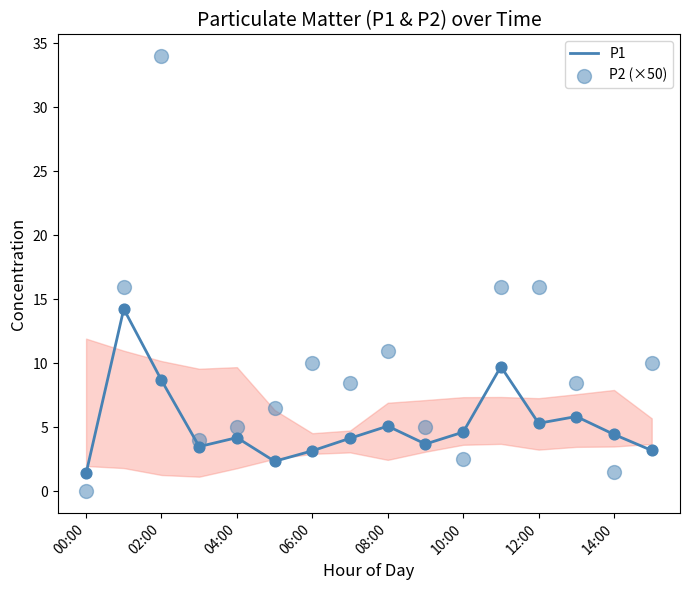

What are all the series names shown in the legend?

P1, P2 (×50)